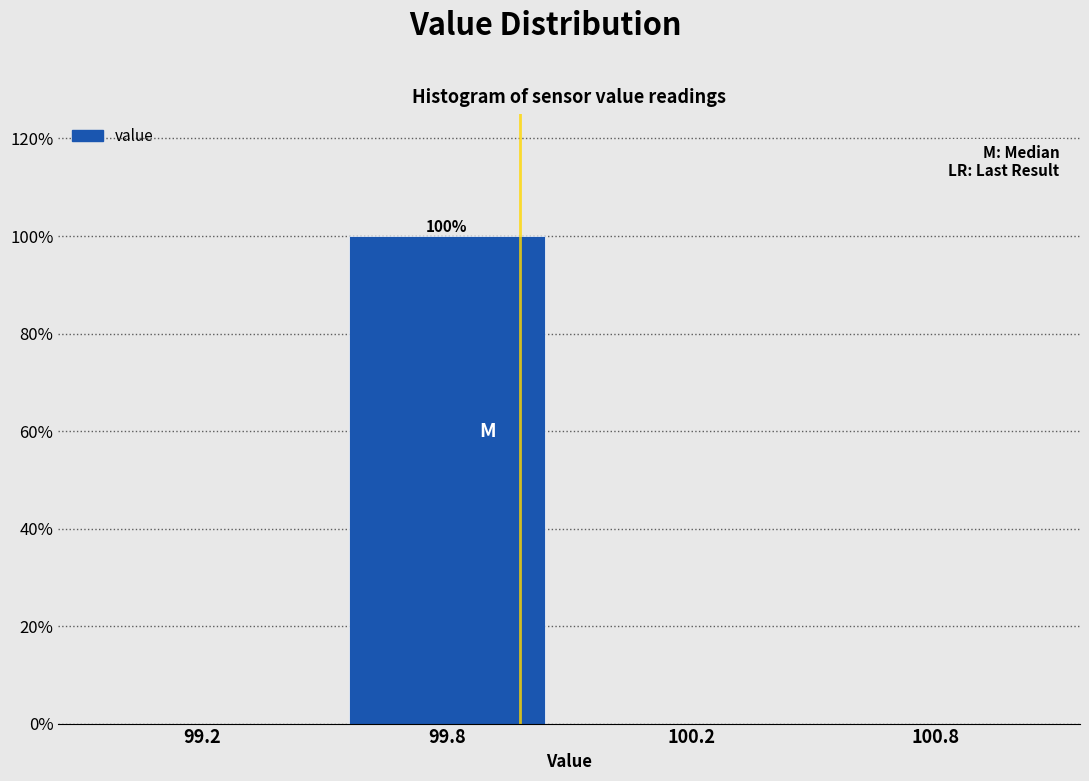

Reading left to right, extract all data points from this chart.

99.2=0	99.8=100	100.2=0	100.8=0